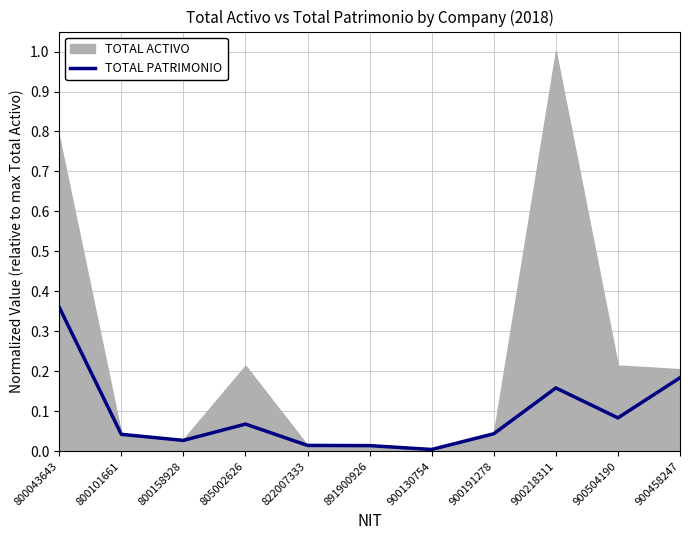

Is it true that the value at 900218311 is 0.2?

False